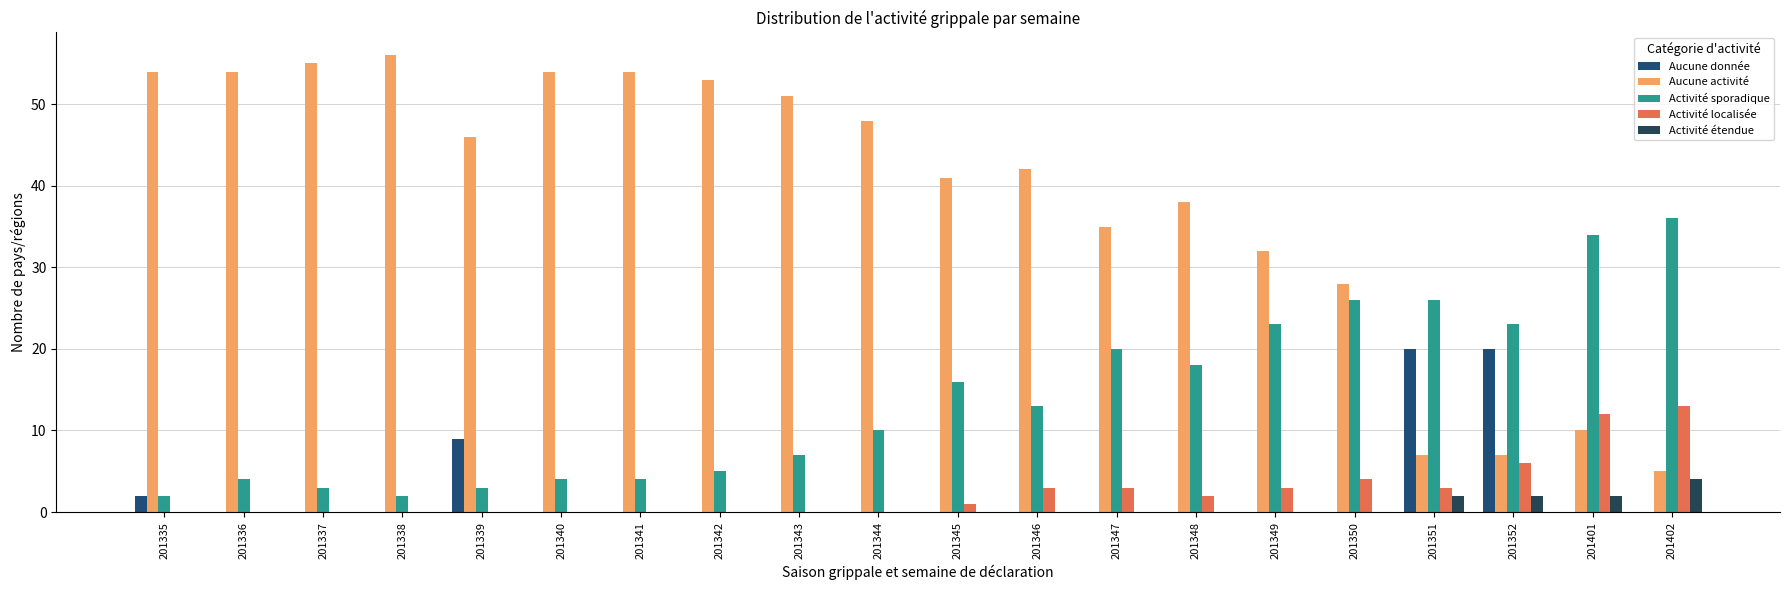

Does the chart contain stacked bars?

No